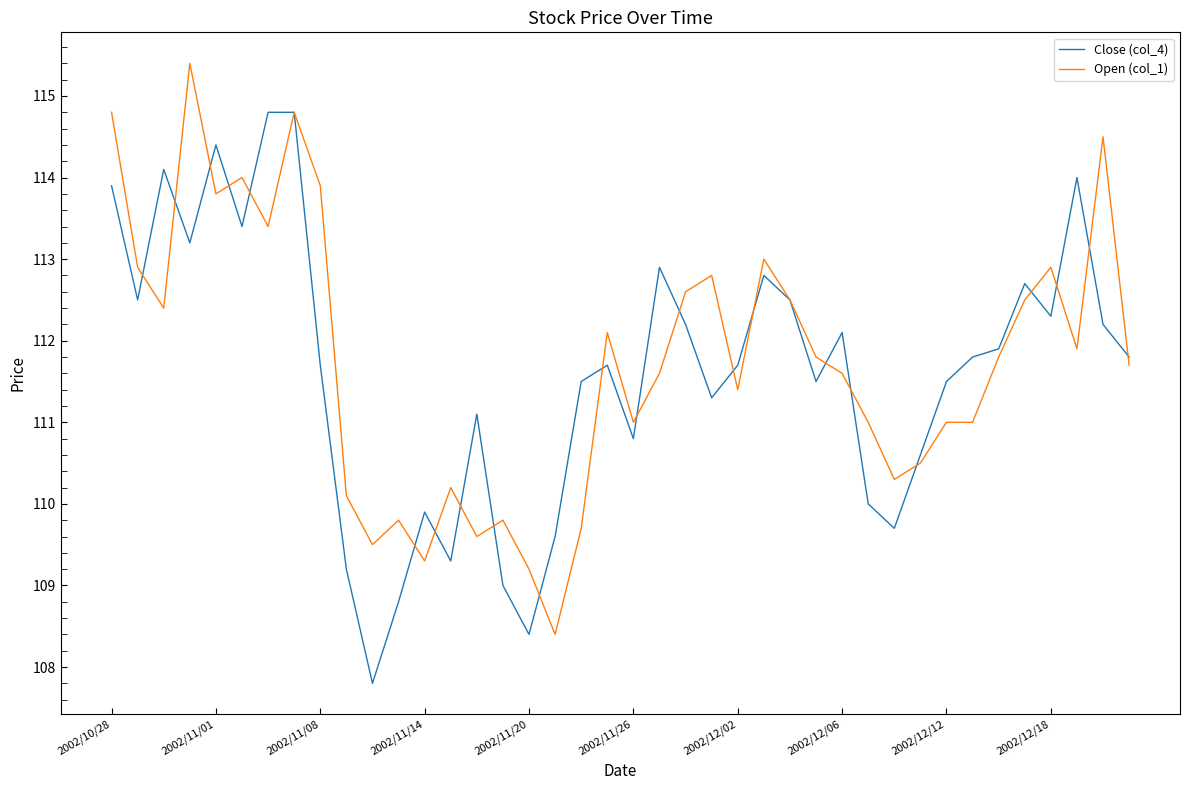

Rank the series by their maximum value, from lowest to highest.

Close (col_4), Open (col_1)